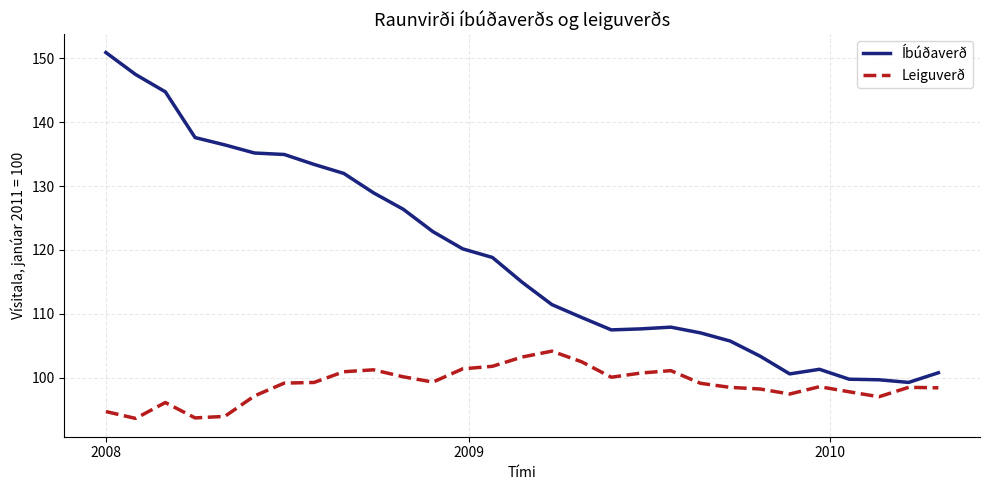

What is the greatest value displayed?

150.9